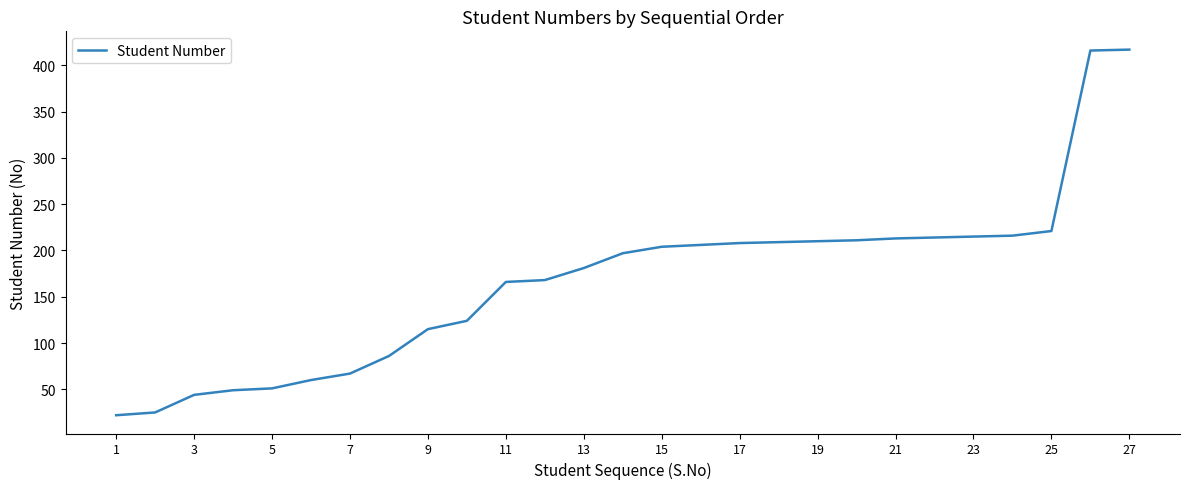

What is the difference between the maximum and minimum values?

395